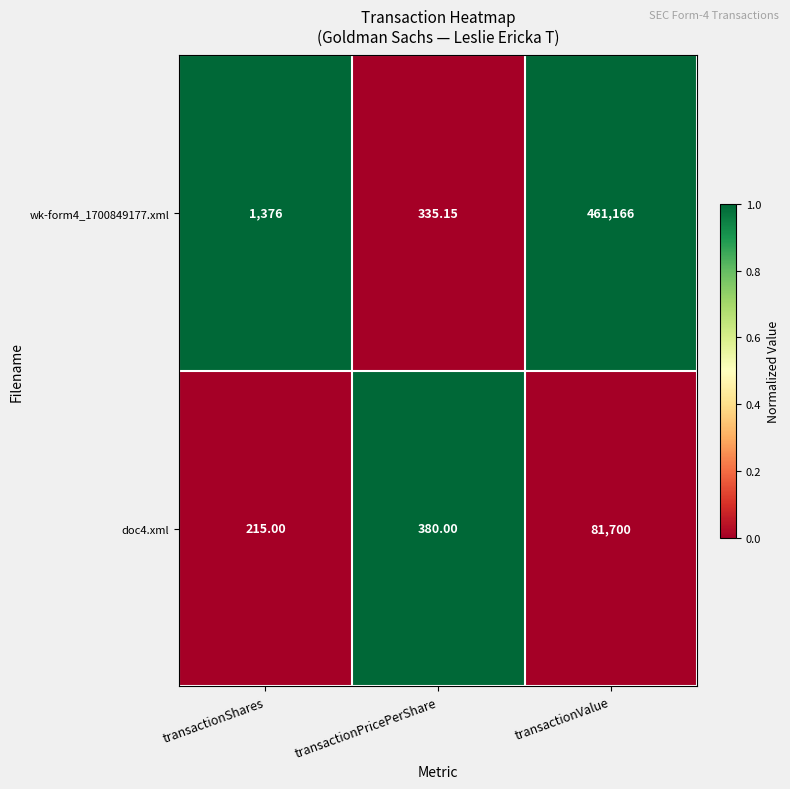

Where is doc4.xml nearest to the value 40957?

transactionPricePerShare